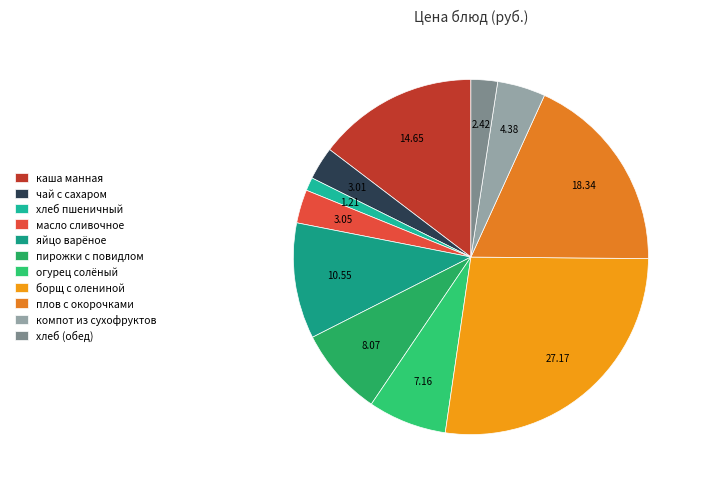

Count the number of slices in the pie.

11